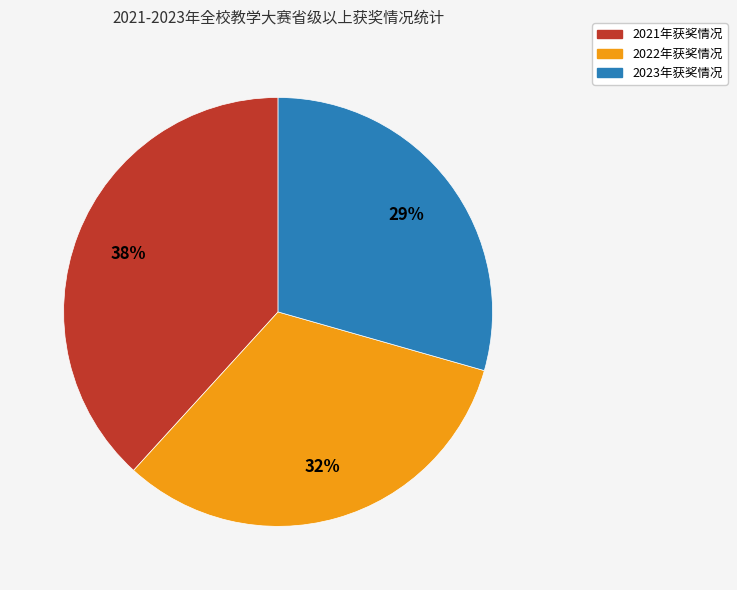

Count the number of slices in the pie.

3